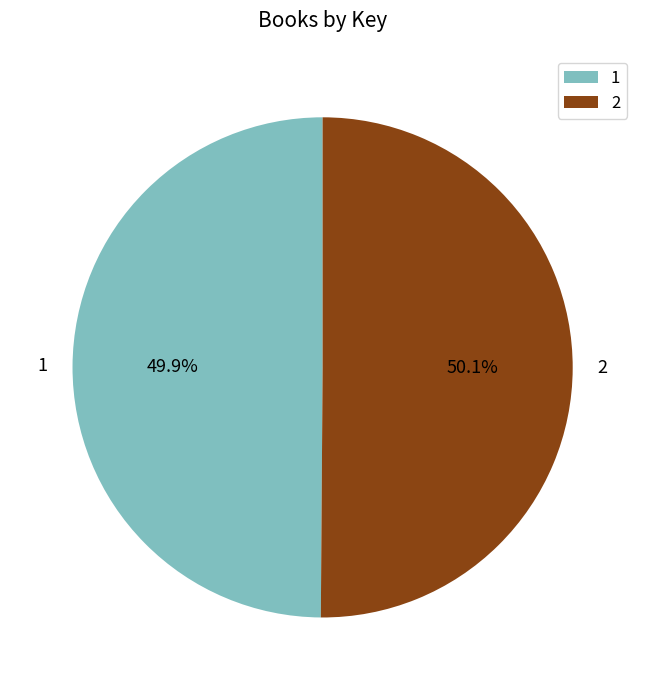

Is the sum of 2 and 1 greater than half?

Yes